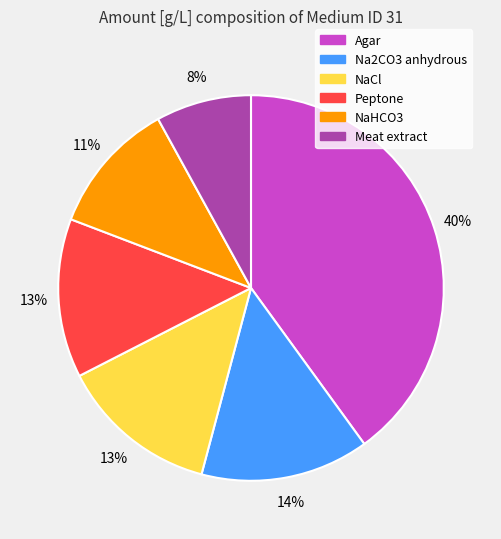

Does Na2CO3 anhydrous account for over 50% of the chart?

No